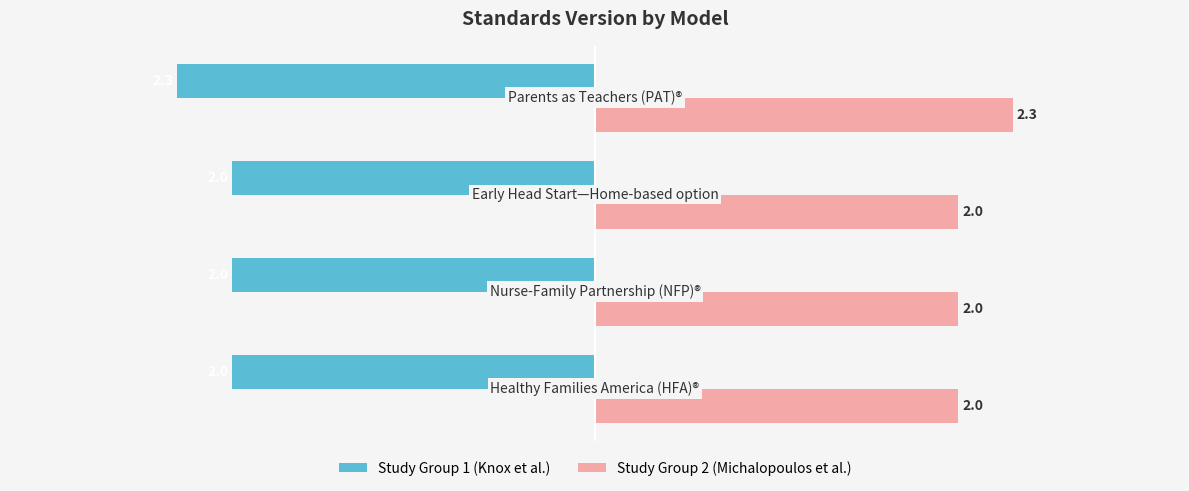

Count the number of categories in the chart.

4